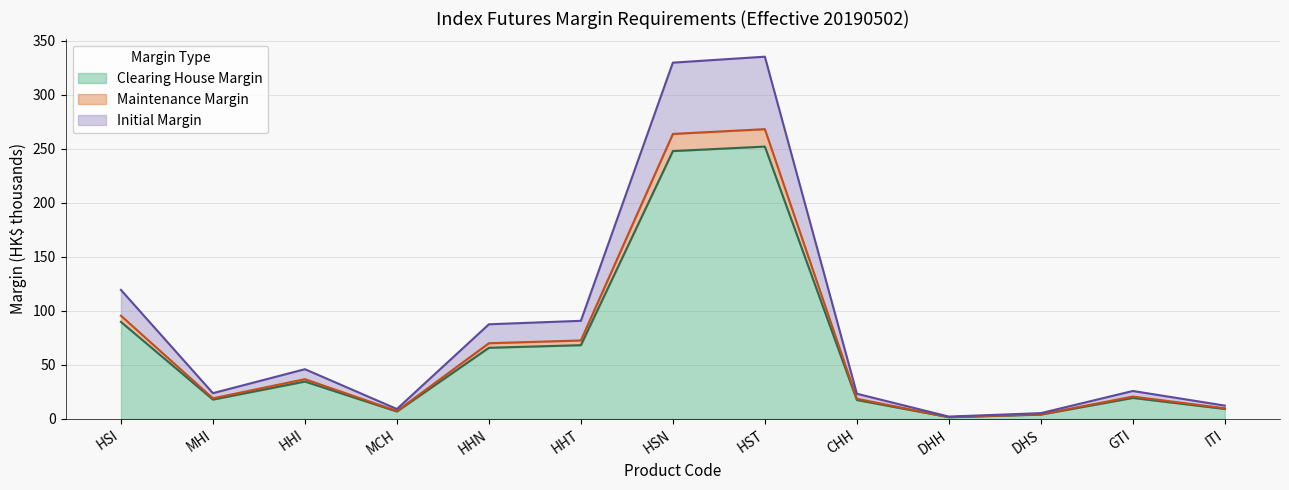

What are all the series names shown in the legend?

Clearing House Margin, Maintenance Margin, Initial Margin